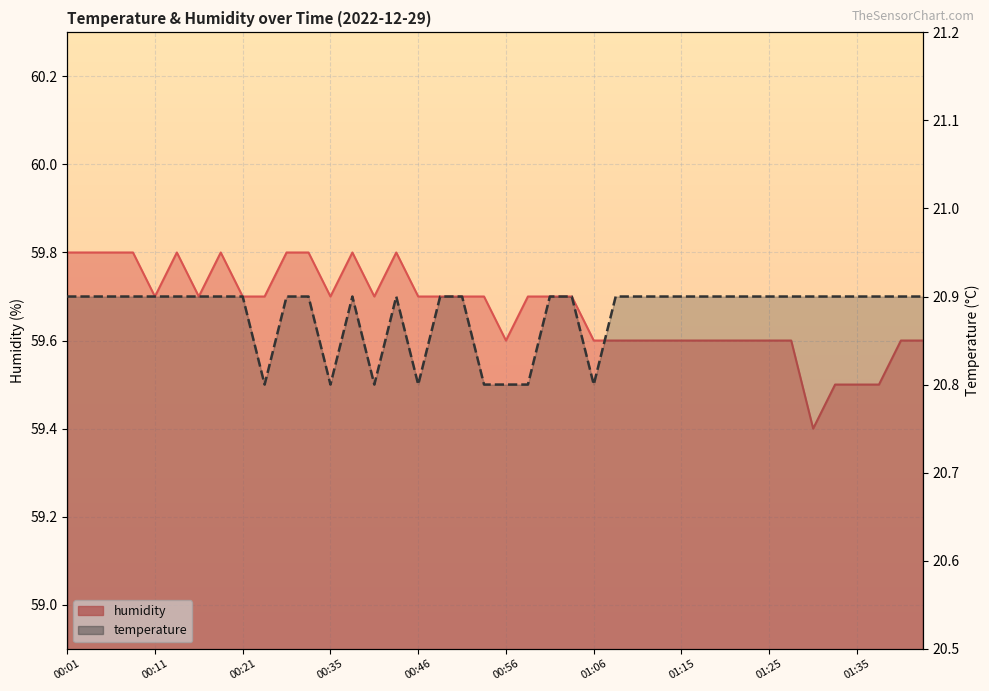

What value does the humidity series have at 29?

59.6